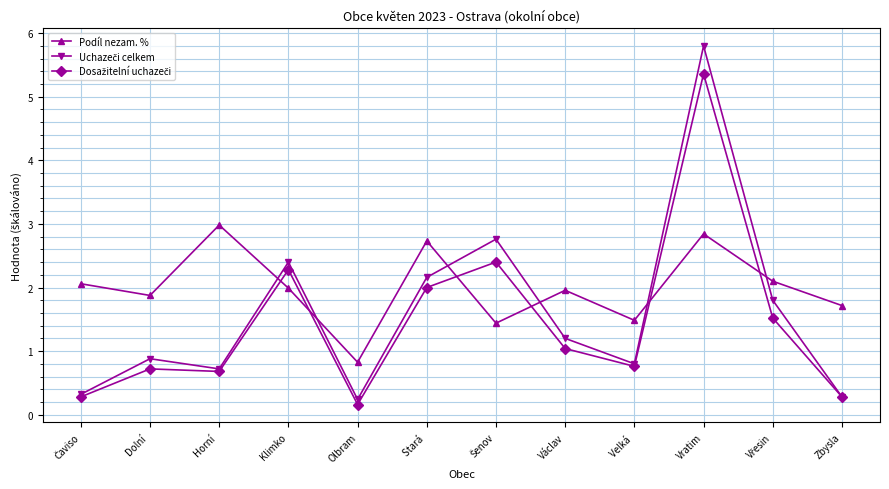

At which category is the sum across all series the highest?

Vratim